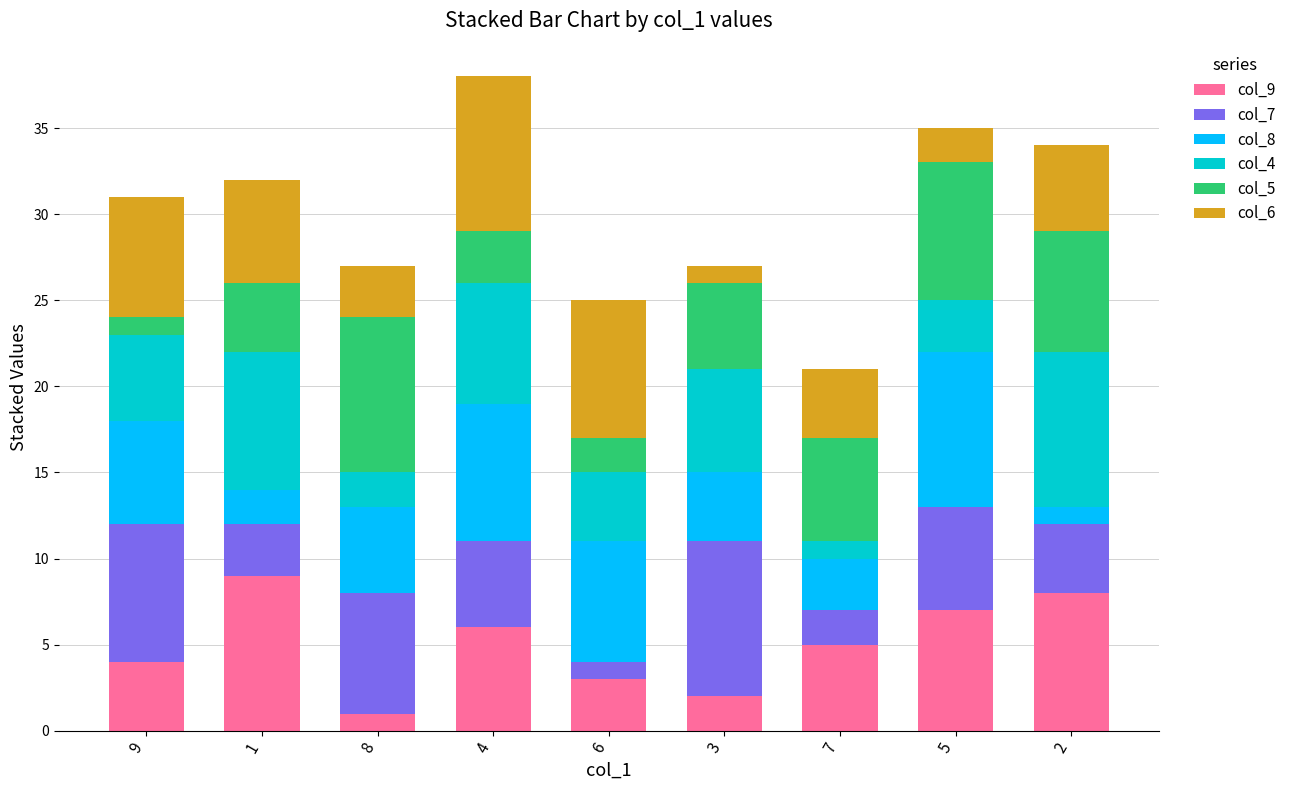

Is it true that col_9 equals 5 at 6?

False